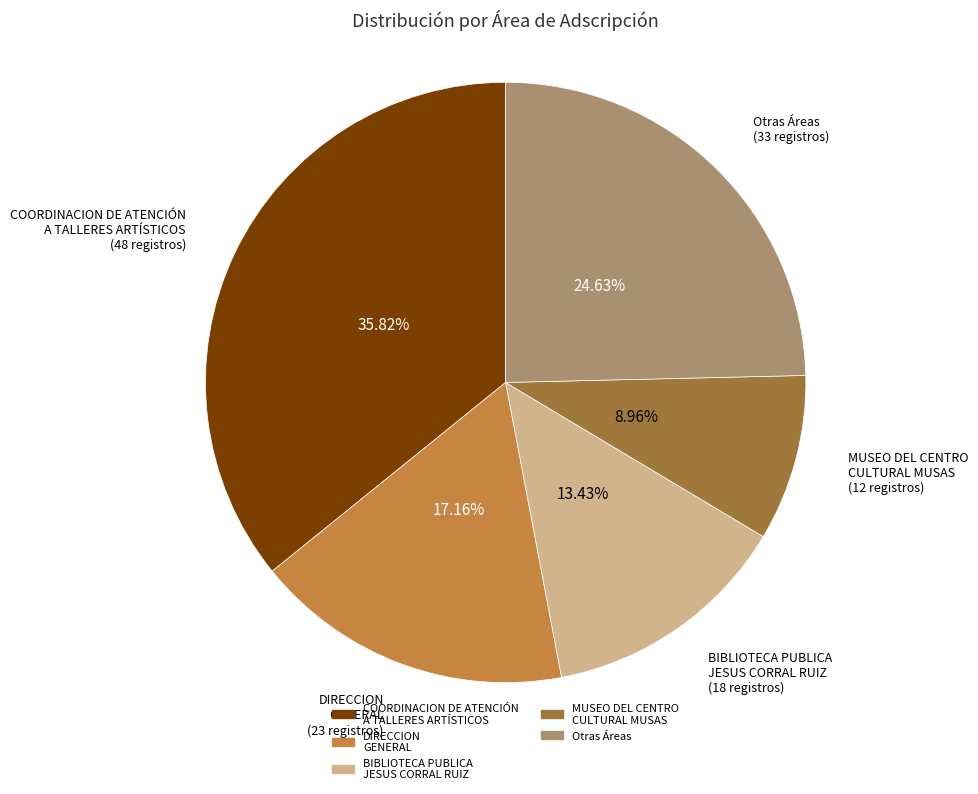

Is the sum of BIBLIOTECA PUBLICA JESUS CORRAL RUIZ and COORDINACION DE ATENCIÓN A TALLERES ARTÍSTICOS greater than half?

No